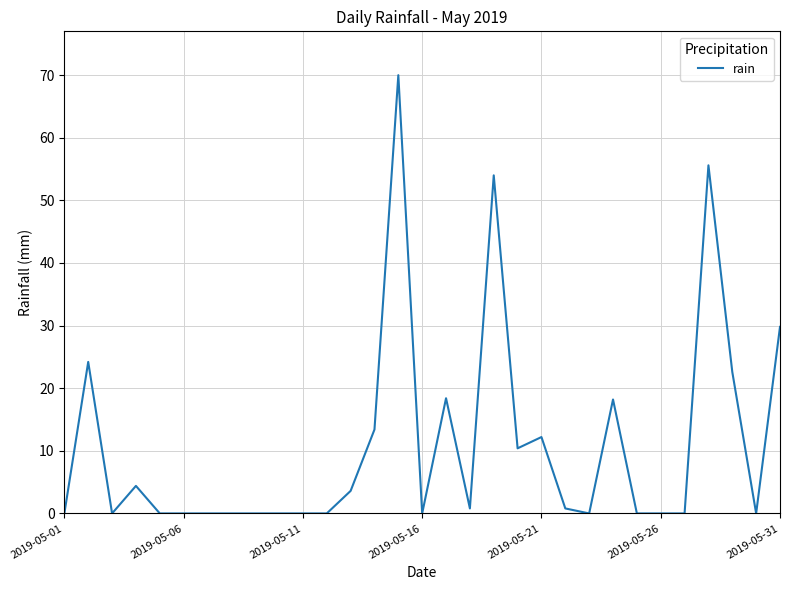

What is the maximum value shown in the chart?

70.0